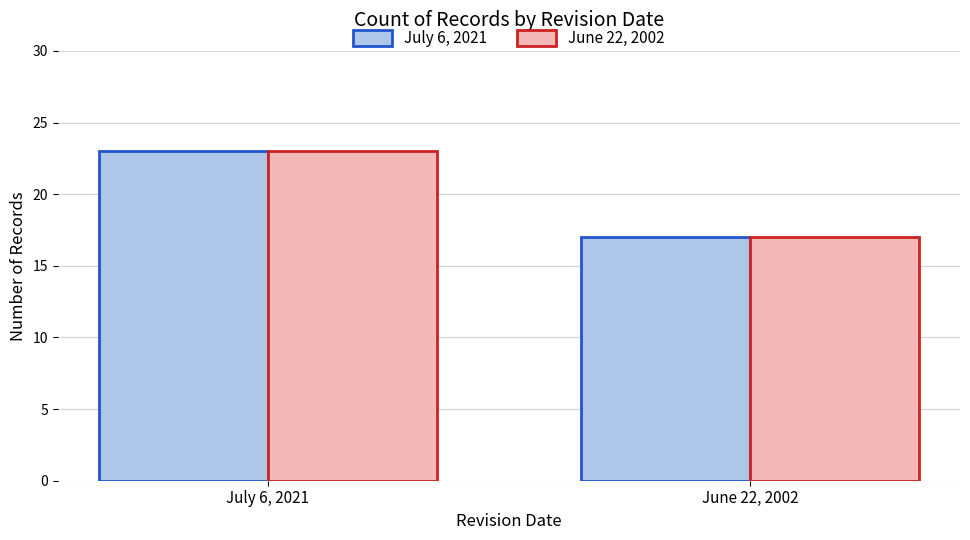

Reading left to right, extract all data points from this chart.

July 6, 2021: July 6, 2021=23	June 22, 2002=17
June 22, 2002: July 6, 2021=23	June 22, 2002=17